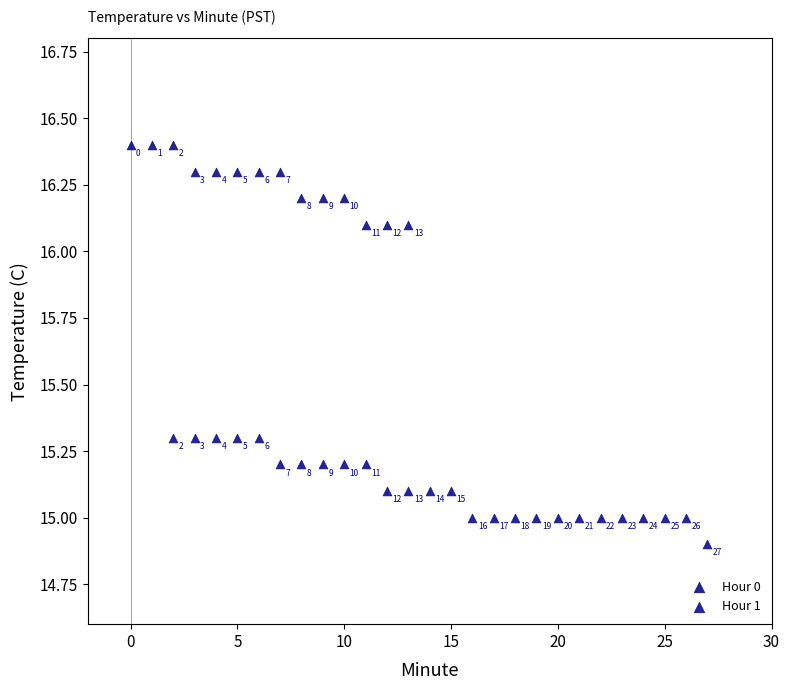

Which series reaches the maximum Y coordinate?

Hour 0